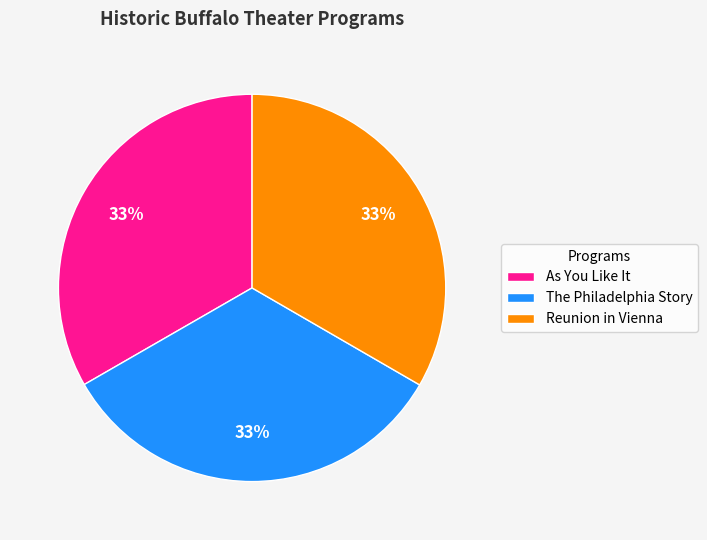

Does any single category account for the majority?

No